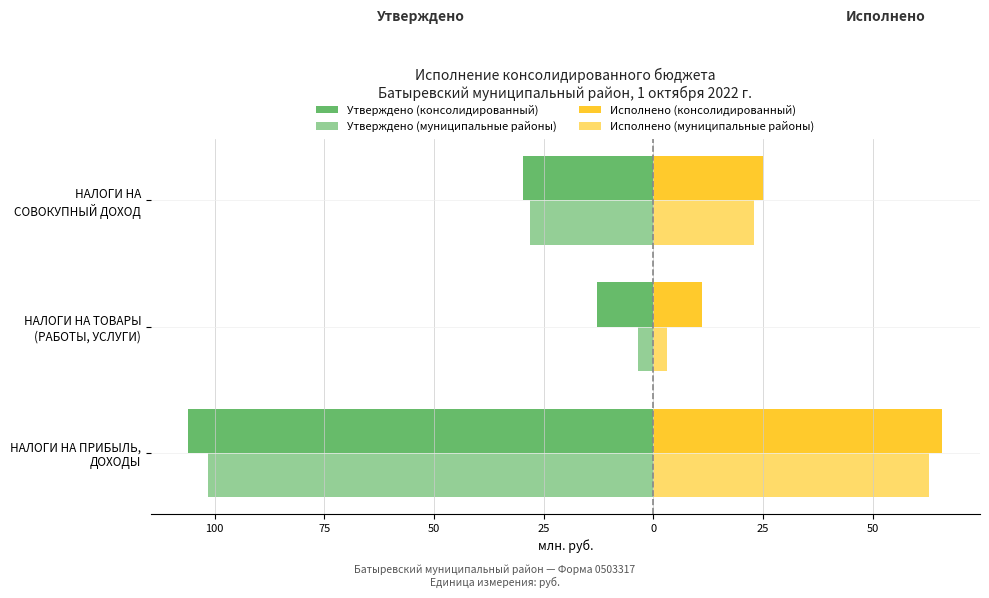

What are all the series names shown in the legend?

Утверждено (консолидированный), Утверждено (муниципальные районы), Исполнено (консолидированный), Исполнено (муниципальные районы)